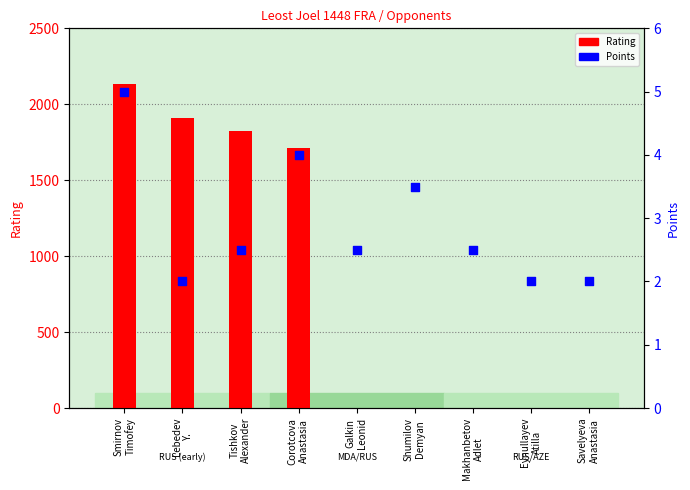

At which category is the sum across all series the highest?

Smirnov
Timofey